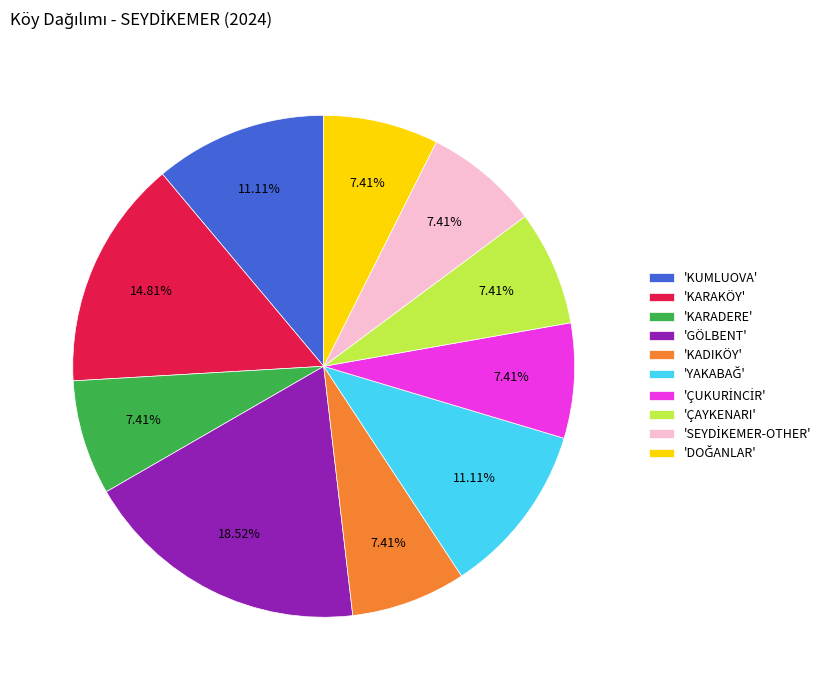

How many slices are in this pie chart?

10